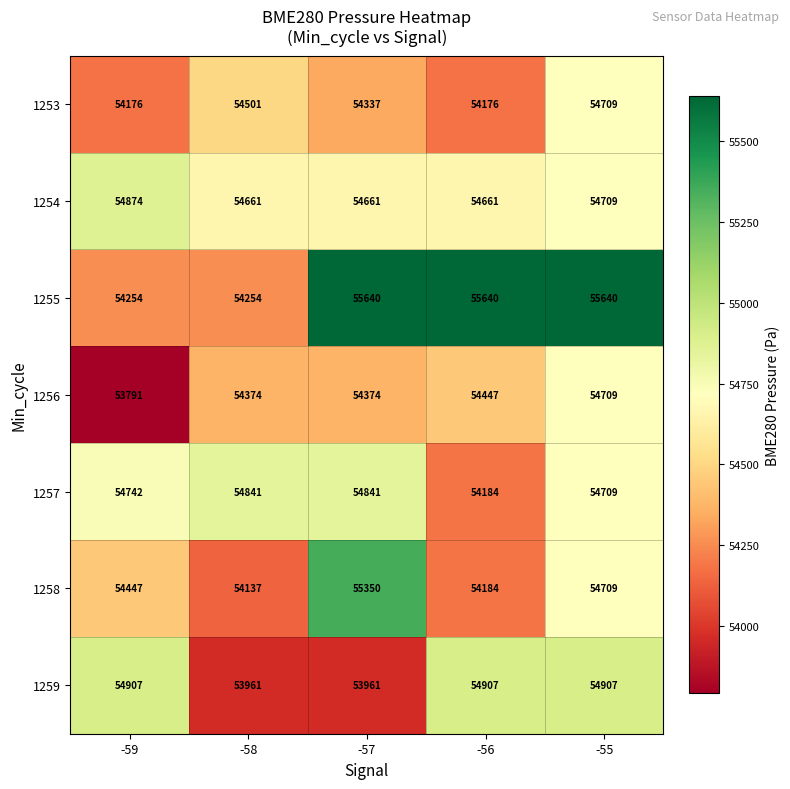

Rank the series at -59 from highest to lowest value.

1259, 1254, 1257, 1258, 1255, 1253, 1256